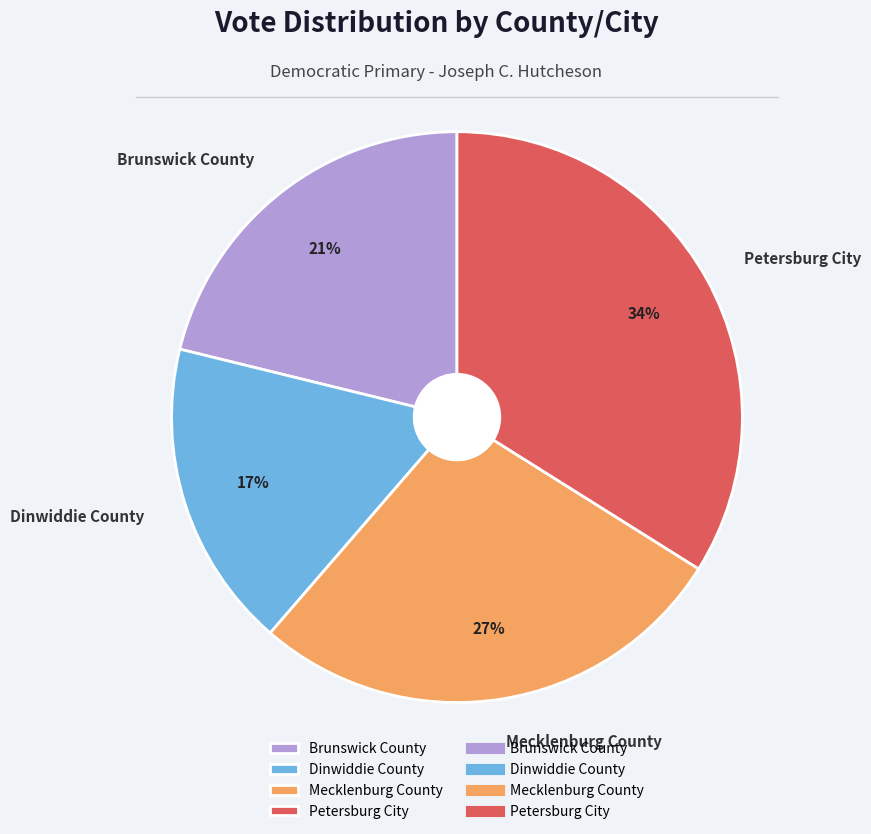

Is the sum of Mecklenburg County and Dinwiddie County greater than half?

No